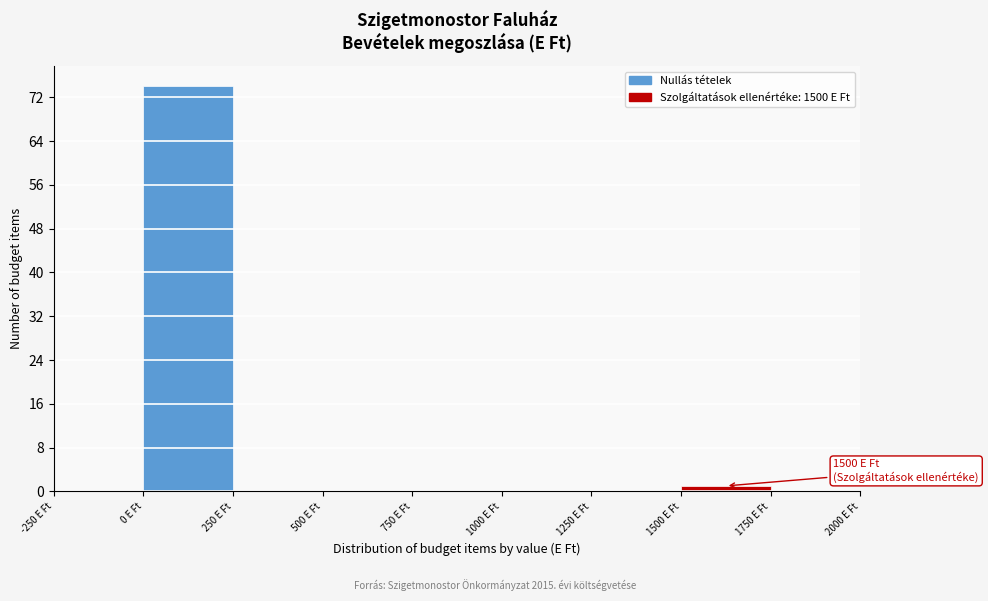

Over which range of the x-axis is the bar tallest?

0 to 250